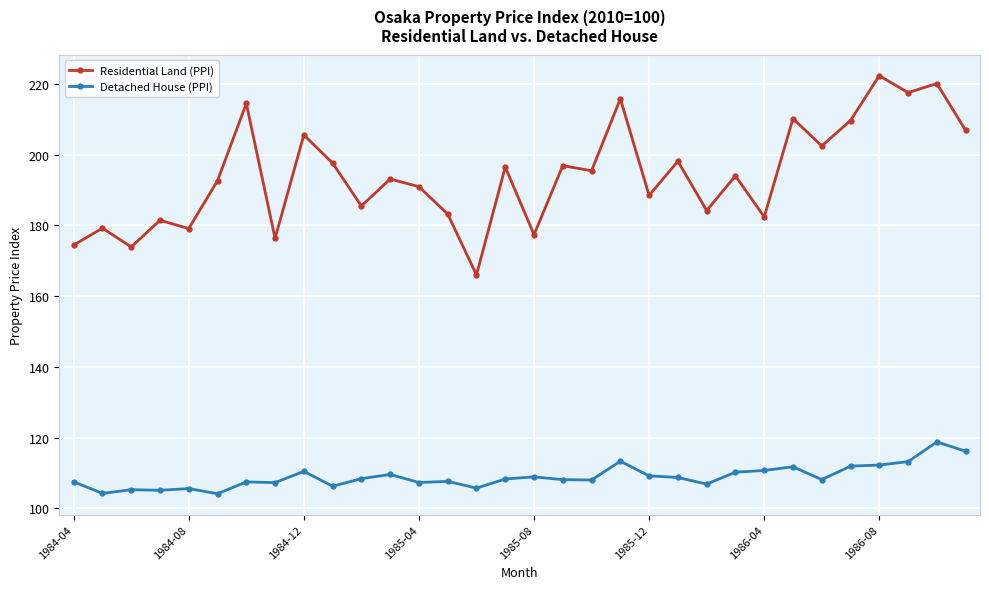

What is the difference between the maximum and minimum values in the Residential Land (PPI) series?

56.3